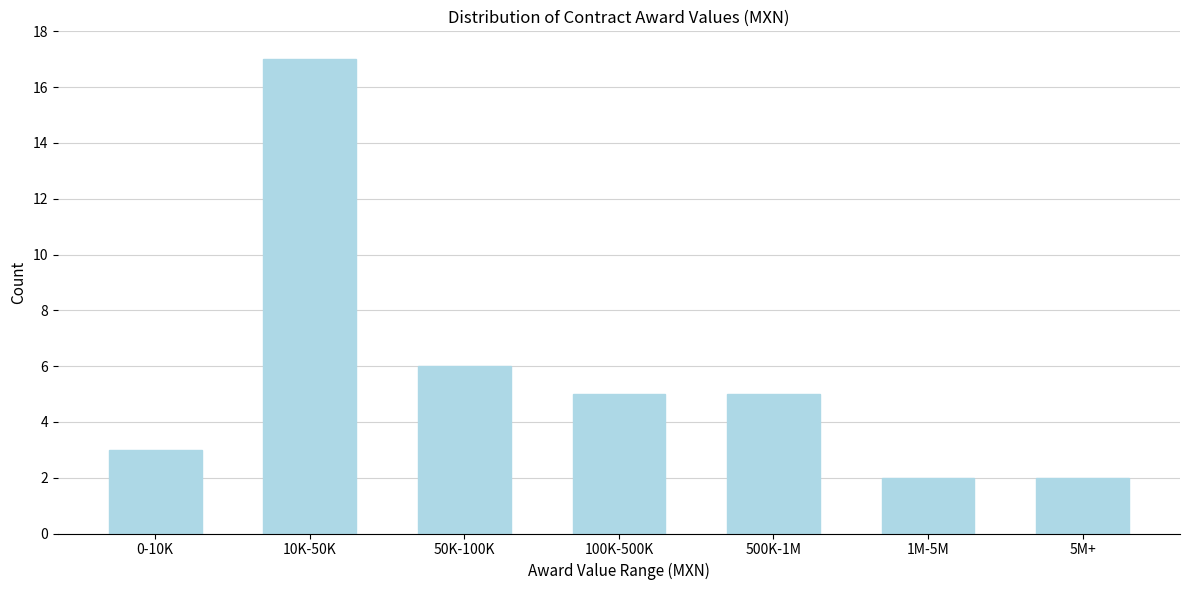

Reading left to right, extract all data points from this chart.

3	17	6	5	5	2	2